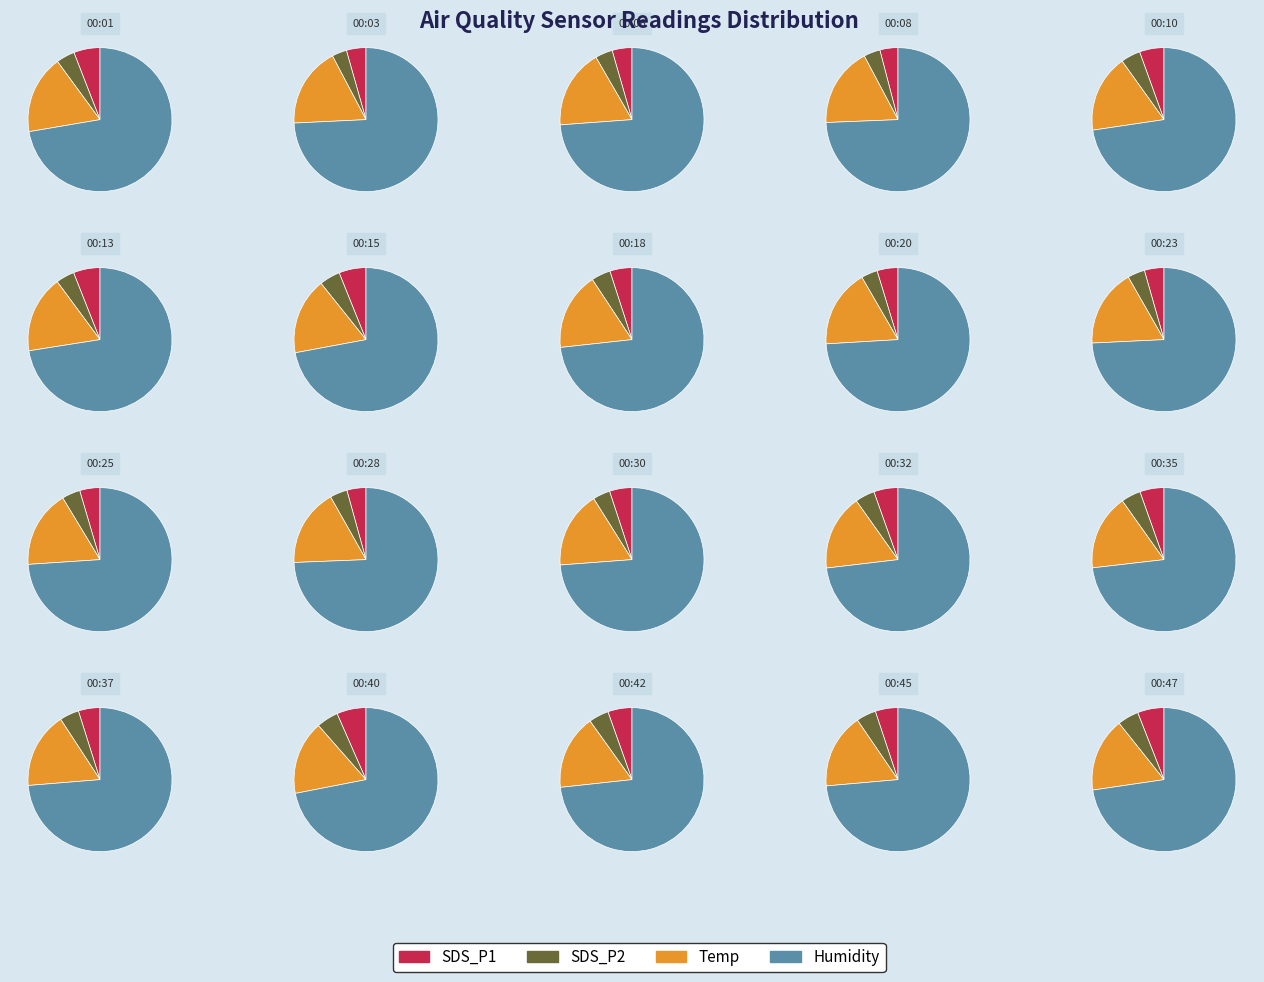

Which series has the widest spread of values?

Humidity